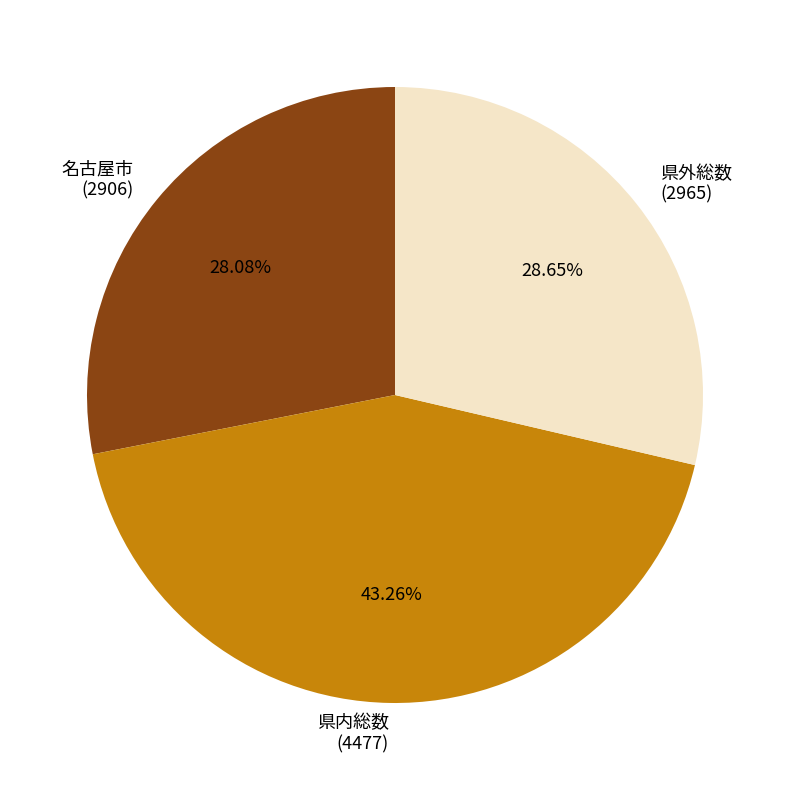

Count the number of slices in the pie.

3